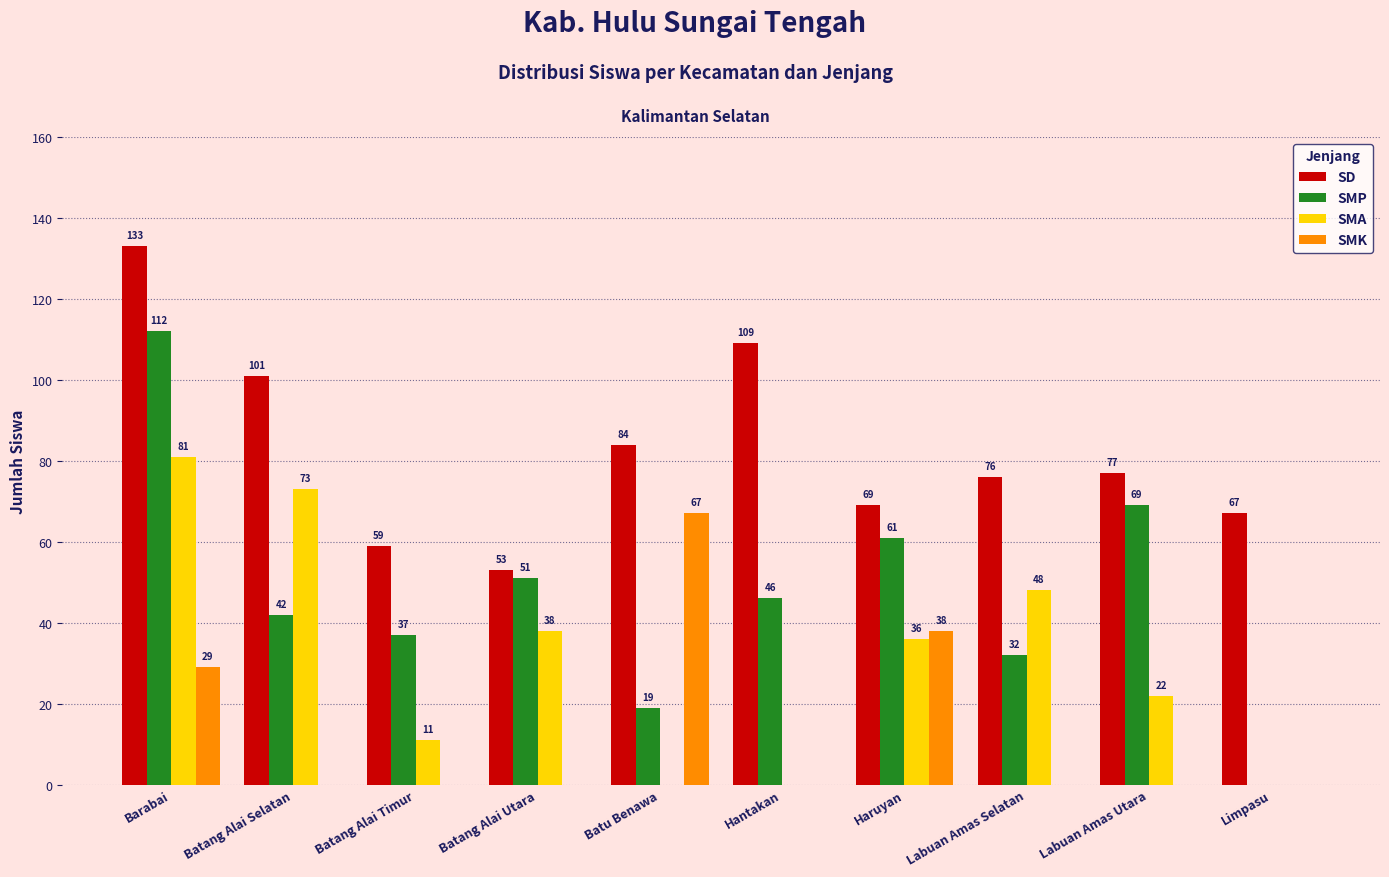

Reading right to left, list all the values displayed in this chart.

SD: Limpasu=67	Labuan Amas Utara=77	Labuan Amas Selatan=76	Haruyan=69	Hantakan=109	Batu Benawa=84	Batang Alai Utara=53	Batang Alai Timur=59	Batang Alai Selatan=101	Barabai=133
SMP: Limpasu=0	Labuan Amas Utara=69	Labuan Amas Selatan=32	Haruyan=61	Hantakan=46	Batu Benawa=19	Batang Alai Utara=51	Batang Alai Timur=37	Batang Alai Selatan=42	Barabai=112
SMA: Limpasu=0	Labuan Amas Utara=22	Labuan Amas Selatan=48	Haruyan=36	Hantakan=0	Batu Benawa=0	Batang Alai Utara=38	Batang Alai Timur=11	Batang Alai Selatan=73	Barabai=81
SMK: Limpasu=0	Labuan Amas Utara=0	Labuan Amas Selatan=0	Haruyan=38	Hantakan=0	Batu Benawa=67	Batang Alai Utara=0	Batang Alai Timur=0	Batang Alai Selatan=0	Barabai=29